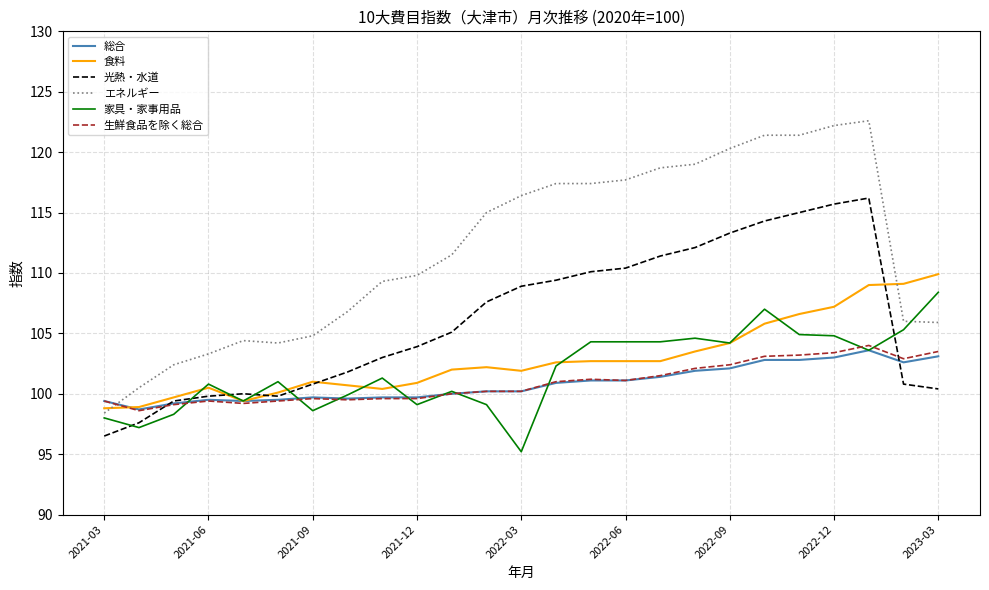

Which series has the widest spread of values?

エネルギー